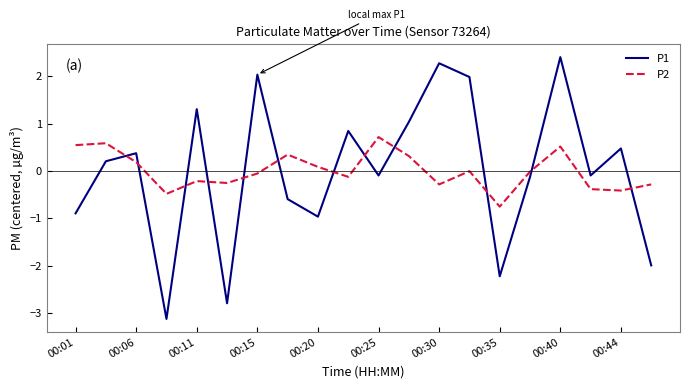

Which series ends up on top after the final intersection of P2 and P1?

P2